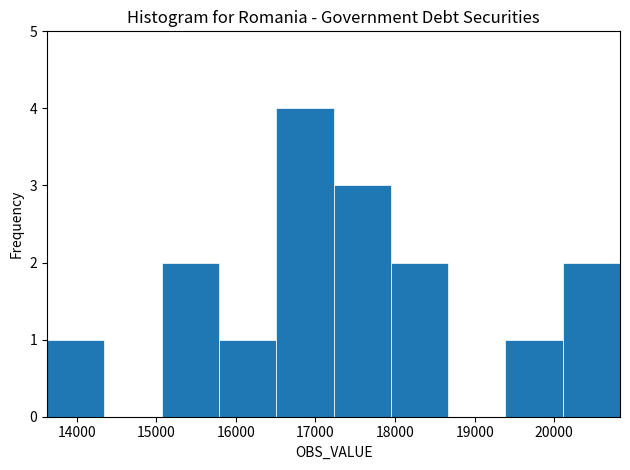

Reading left to right, list every bar in this chart as the range it spans on the x-axis followed by its height. Neither the bar edges nor the heights are printed on the chart, so give them approximately, as read against the axes.

13600 to 14300: 1
14300 to 15100: 0
15100 to 15800: 2
15800 to 16500: 1
16500 to 17200: 4
17200 to 17900: 3
17900 to 18700: 2
18700 to 19400: 0
19400 to 20100: 1
20100 to 20800: 2